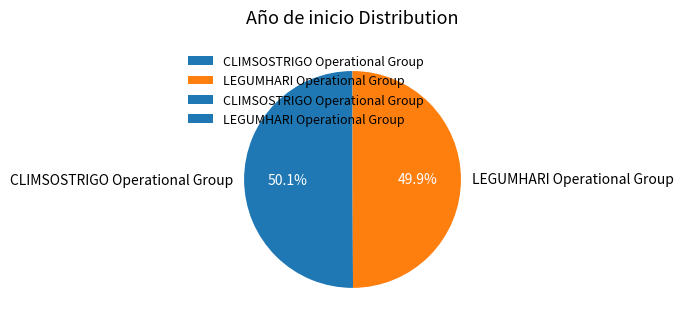

Does any single category account for the majority?

Yes